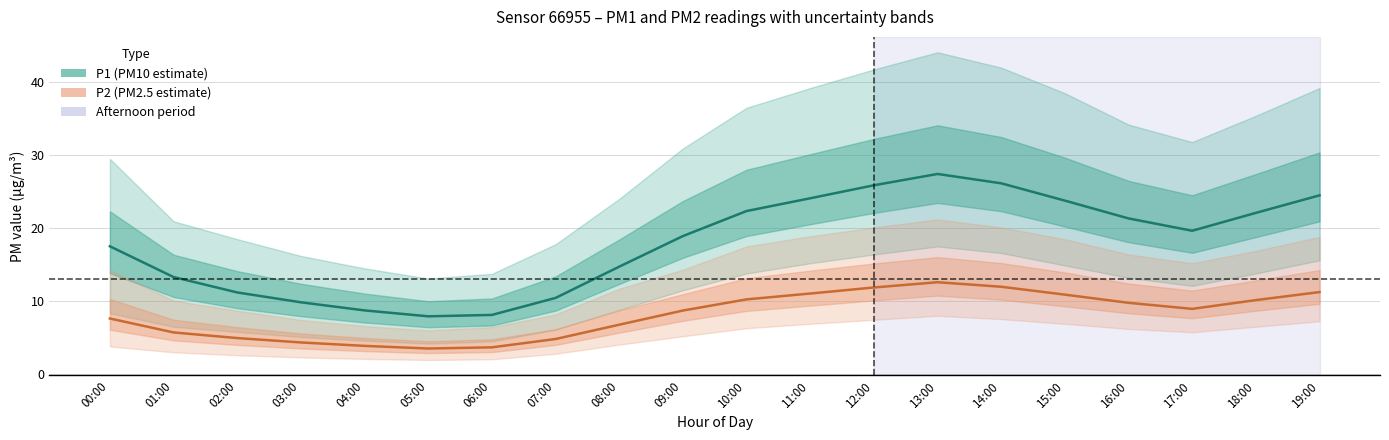

What is the difference between the maximum and minimum values in the P1_lower series?

13.3